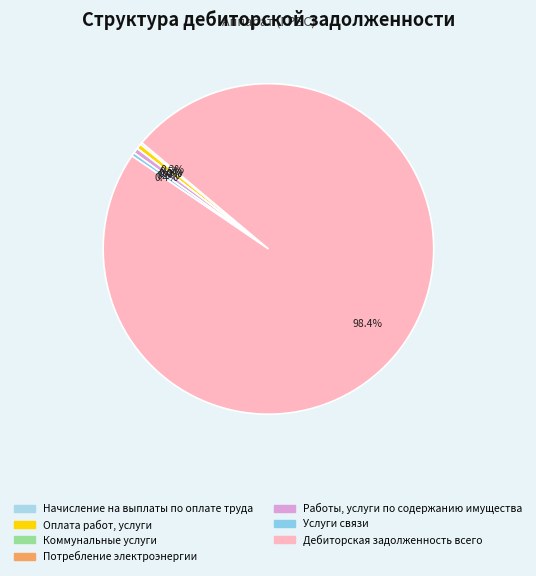

What is the largest slice in the pie chart?

Дебиторская задолженность всего